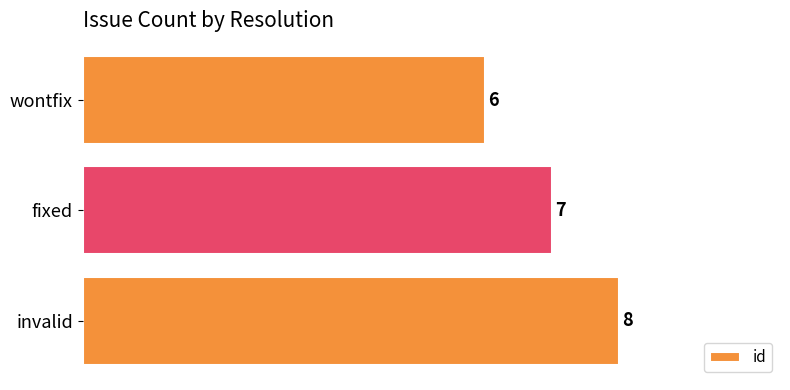

What is the ratio of the value at fixed to the value at invalid?

0.9